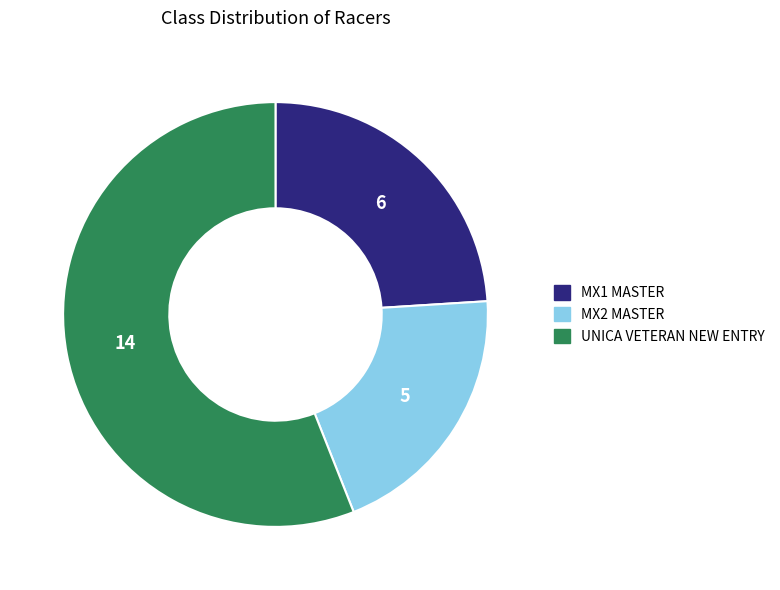

Does UNICA VETERAN NEW ENTRY represent more than half of the total?

Yes